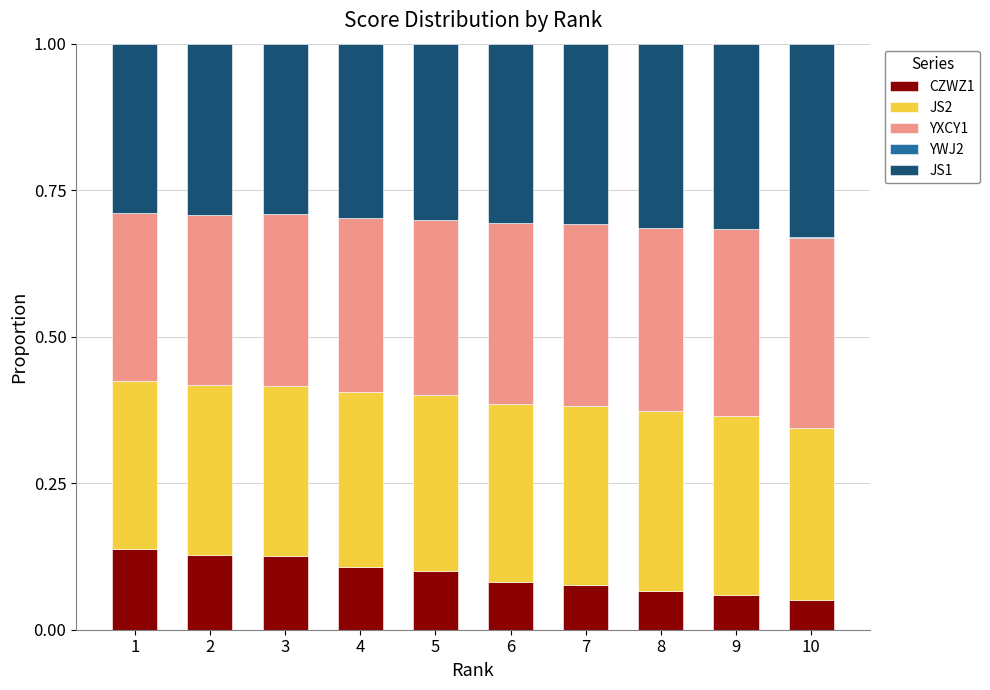

True or false: CZWZ1 has a value of 0.1 at 3.

True